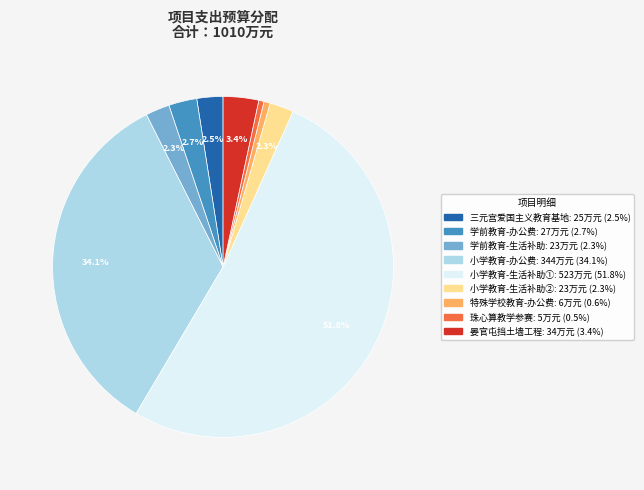

How many slices are in this pie chart?

9